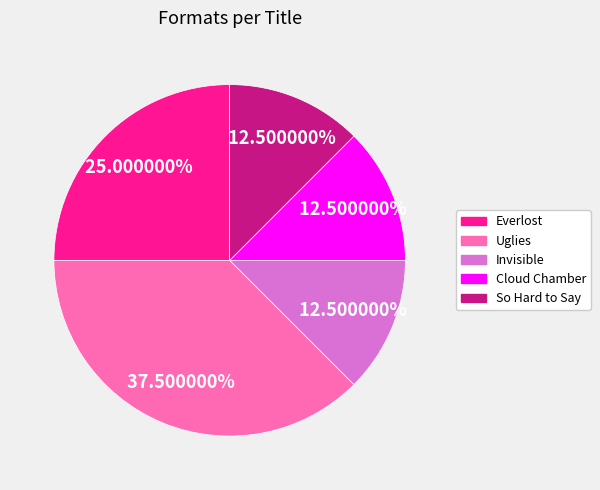

Count the number of slices in the pie.

5